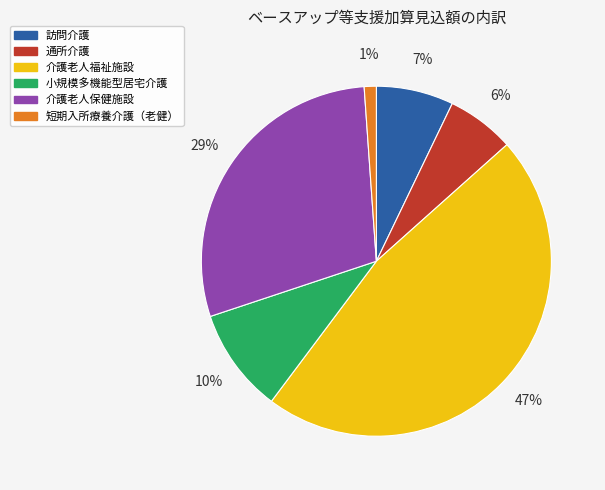

Combined, do 介護老人保健施設 and 小規模多機能型居宅介護 account for over 50%?

No